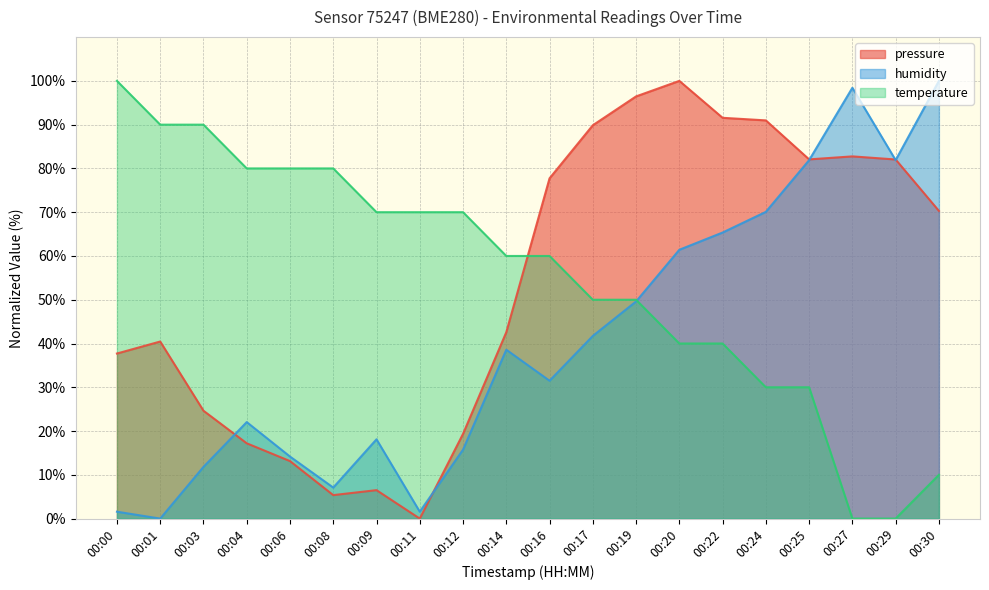

The temperature series shows 80.0 at 00:06. True or false?

True